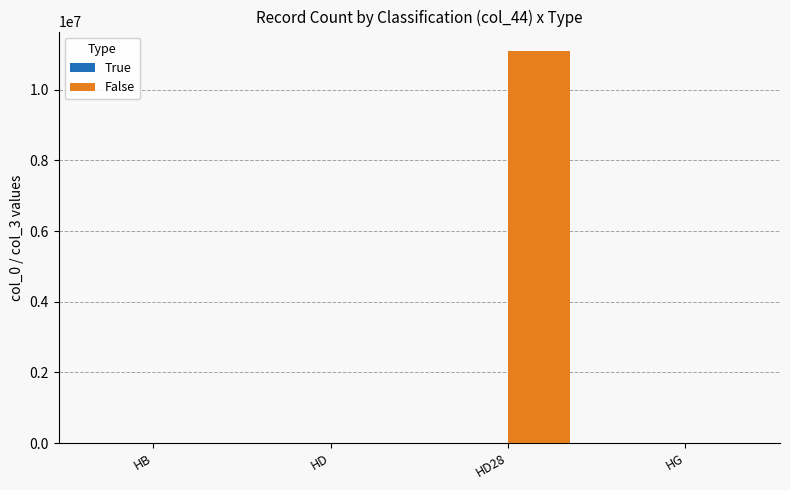

Does the chart contain stacked bars?

No